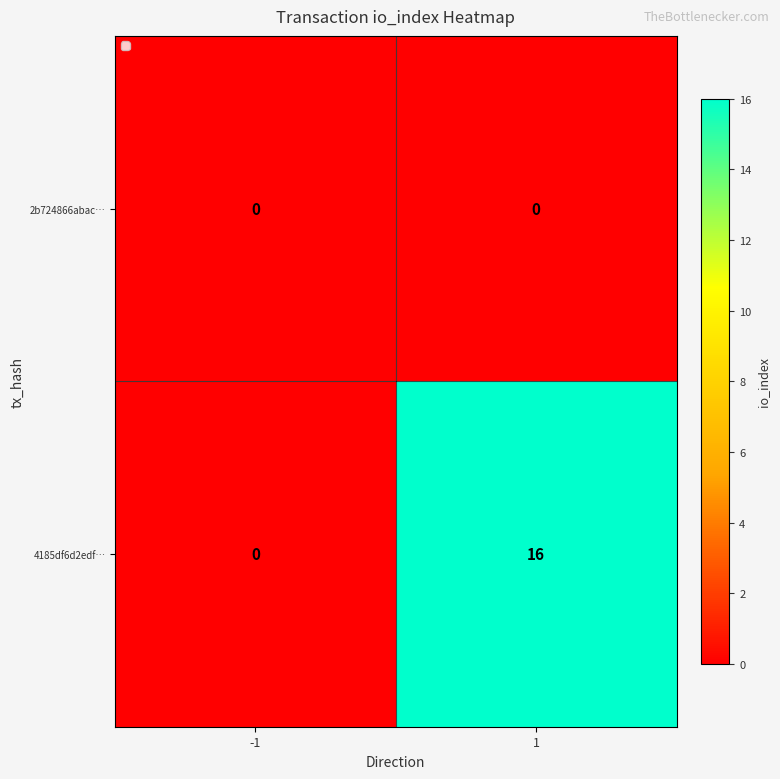

What is the total value across all series at 1?

16